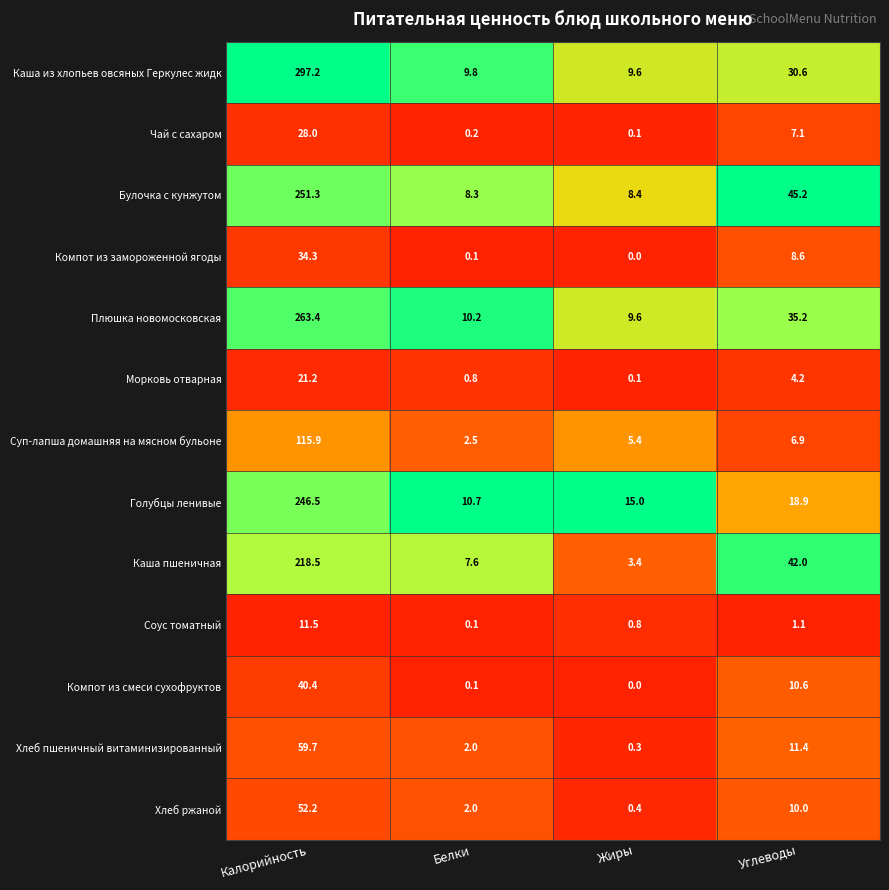

At which category is the sum across all series the highest?

Калорийность